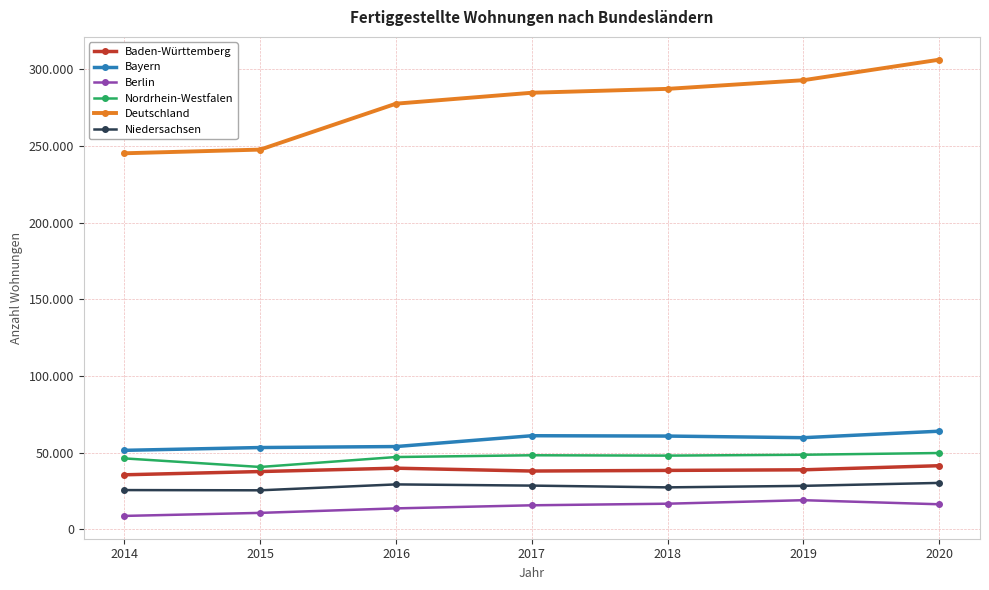

Reading left to right, extract all data points from this chart.

Baden-Württemberg: 35571	37686	39879	38024	38433	38825	41501
Bayern: 51524	53352	53993	61056	60838	59779	64013
Berlin: 8744	10722	13659	15669	16706	18999	16337
Nordrhein-Westfalen: 46262	40670	47160	48307	48076	48647	49775
Deutschland: 245325	247722	277691	284816	287352	293002	306376
Niedersachsen: 25600	25453	29300	28512	27366	28356	30272